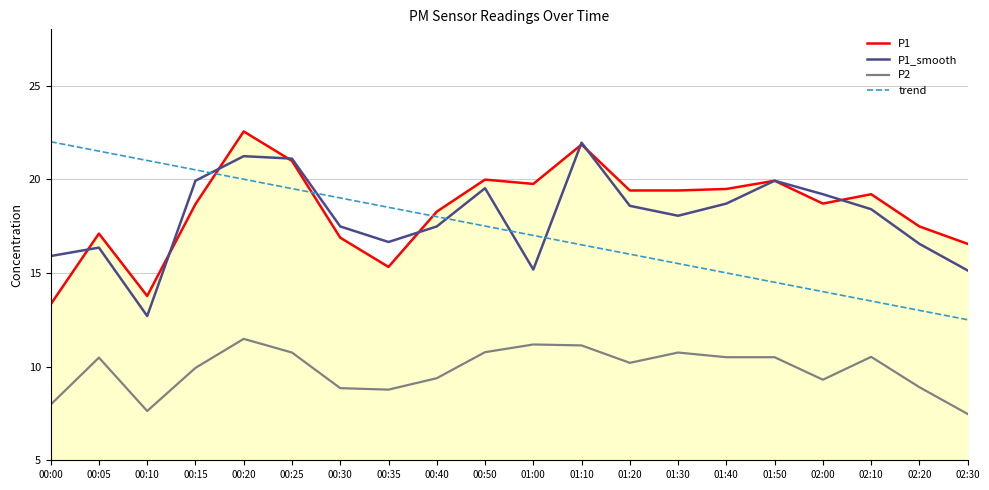

What is the difference between the highest and lowest values at 00:10?

13.4